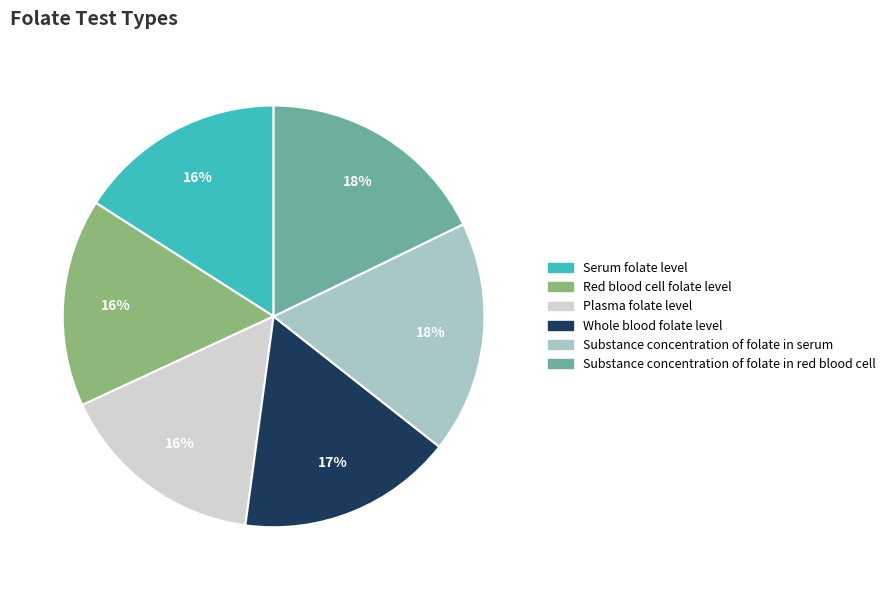

Is it true that Serum folate level is 16% of the pie?

True